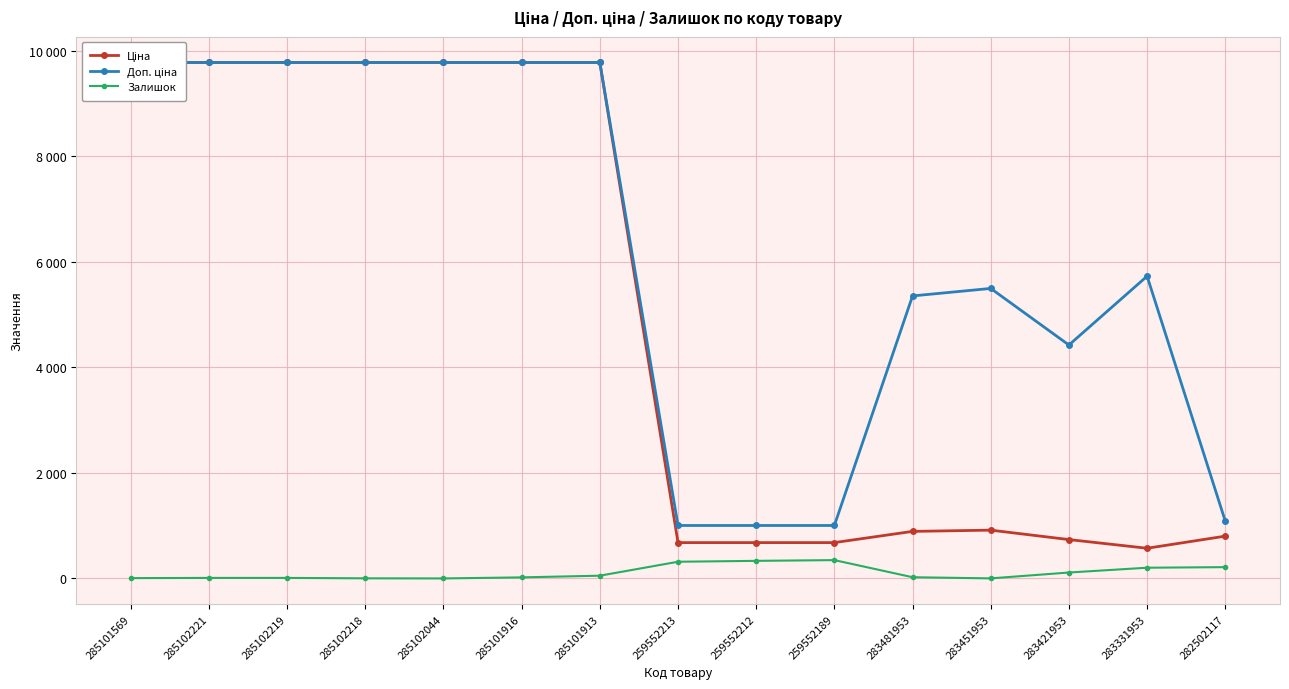

Which series has the largest total across all categories?

Доп. ціна